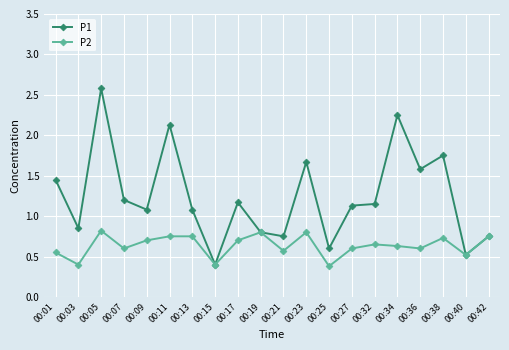

What is the value of the P1 point at the 6th from the left?

2.1